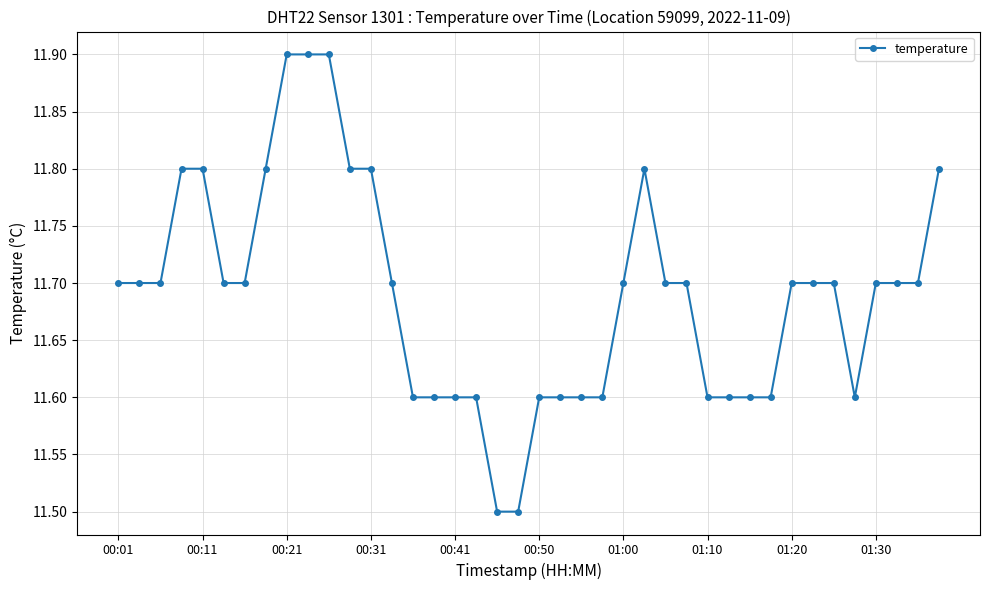

What is the difference between the maximum and minimum values?

0.4